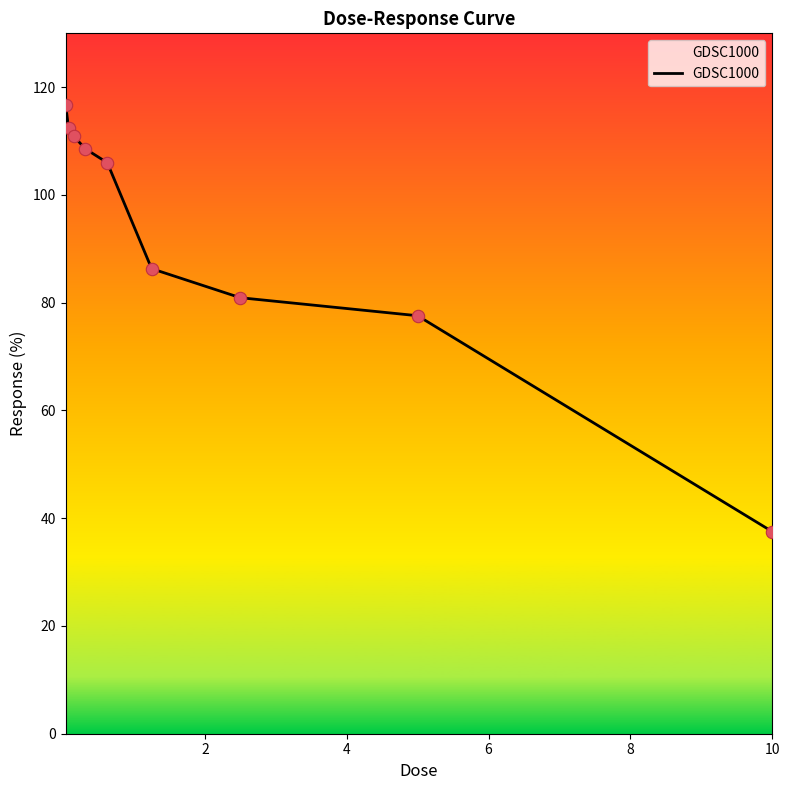

What is the minimum value shown in the chart?

37.5